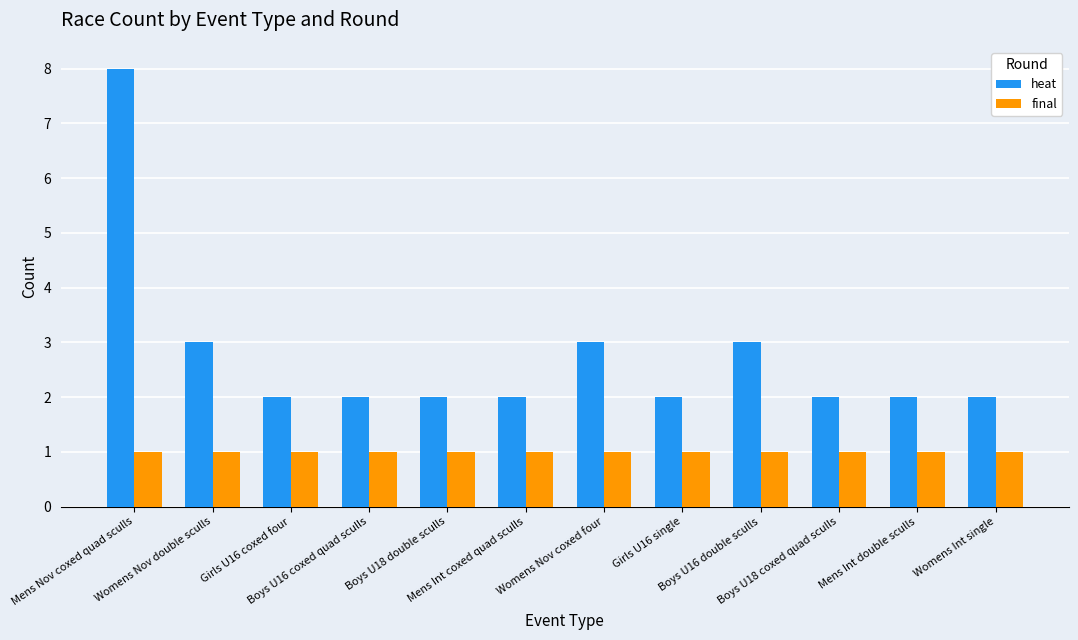

What is the value of the heat bar at the 9th from the left?

3